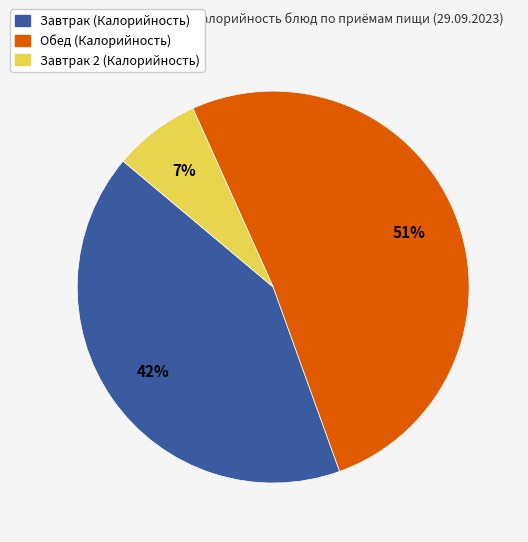

To the nearest percent, what is the difference between the largest and smallest slice percentages?

44%